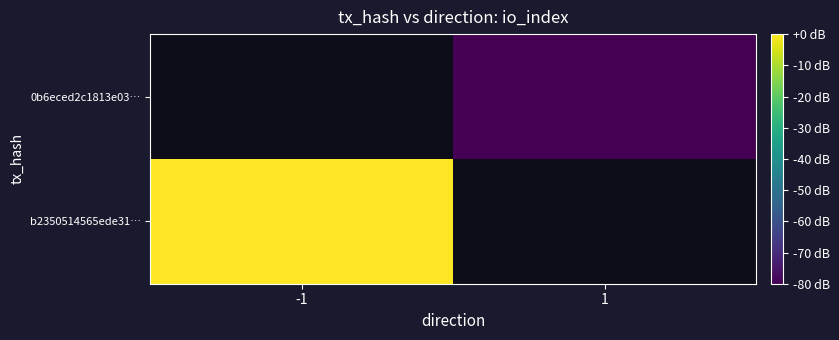

The 0b6eced2c1813e03… series shows -111.5 at 1. True or false?

False